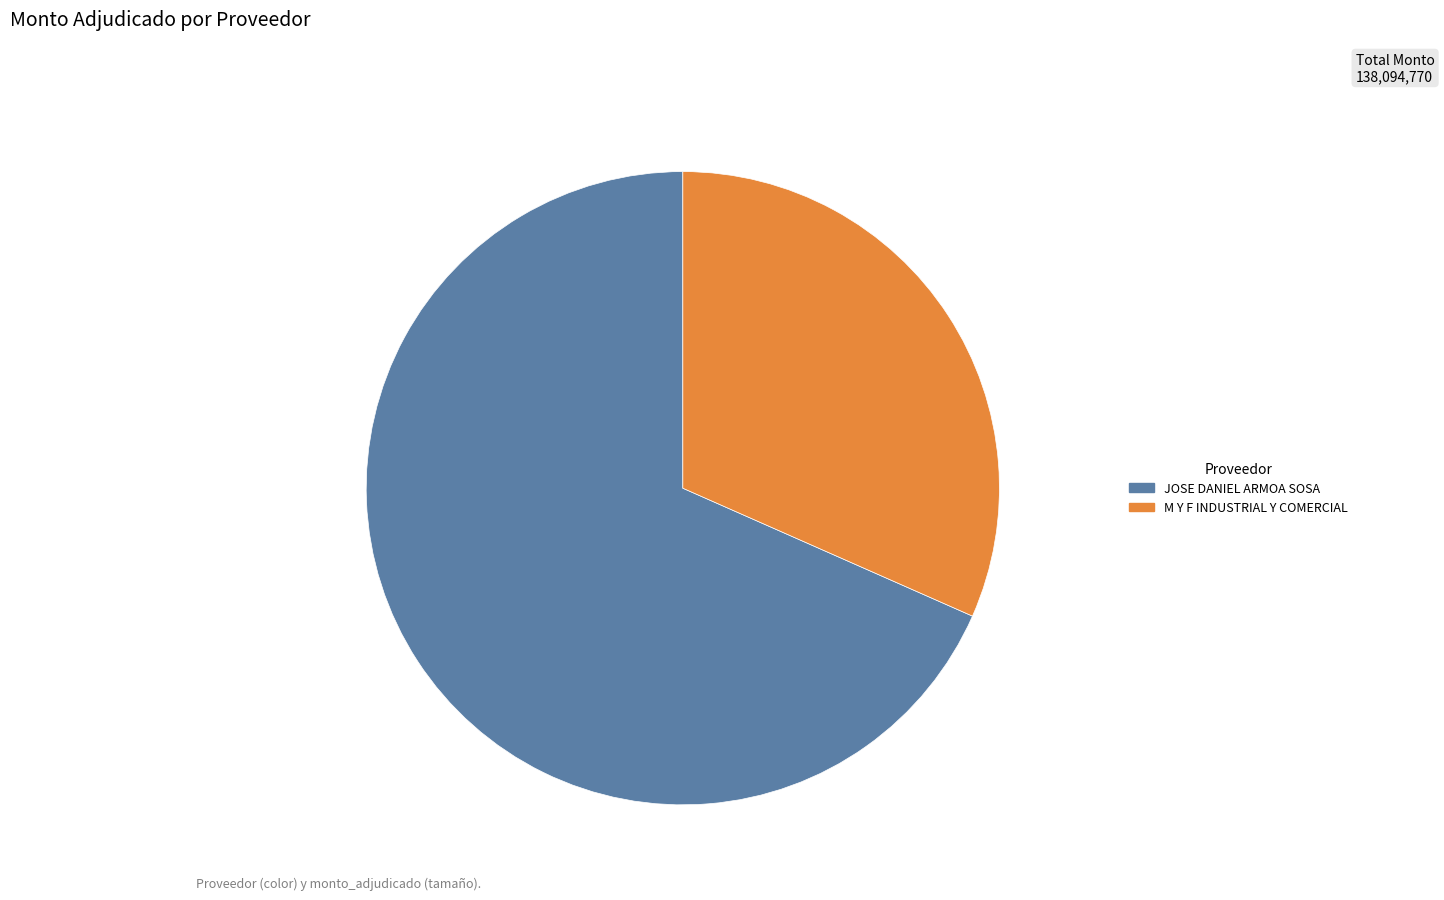

Is there a majority slice in this chart?

Yes